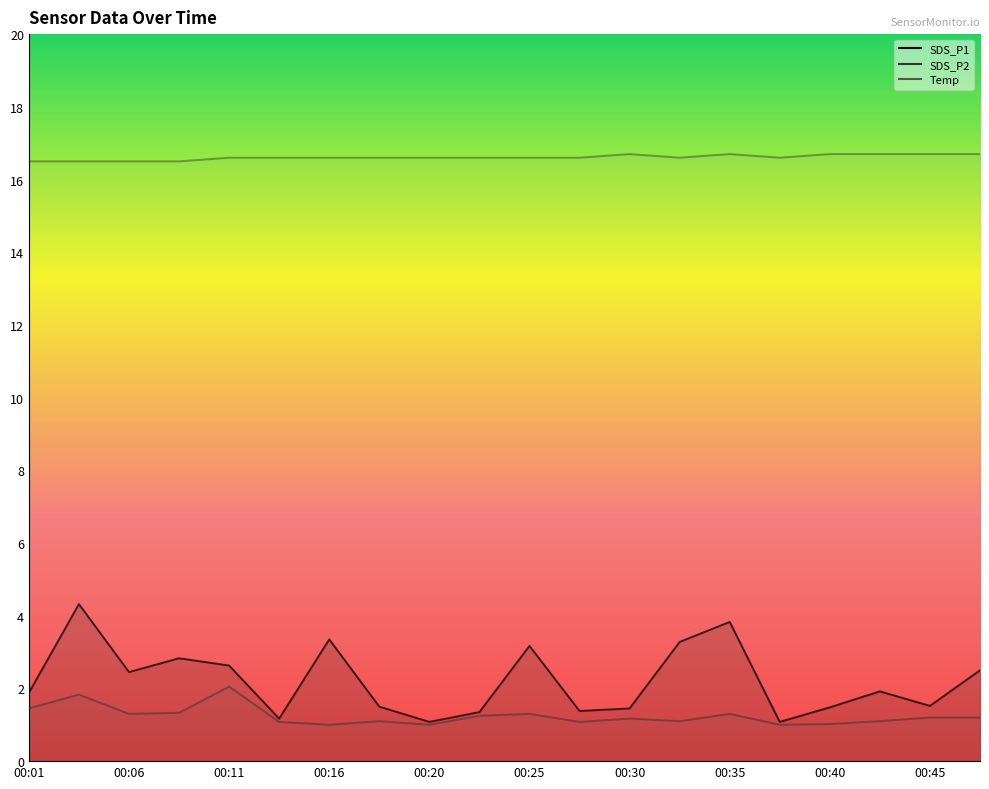

What is the spread (max minus min) of values at 00:13?

15.5